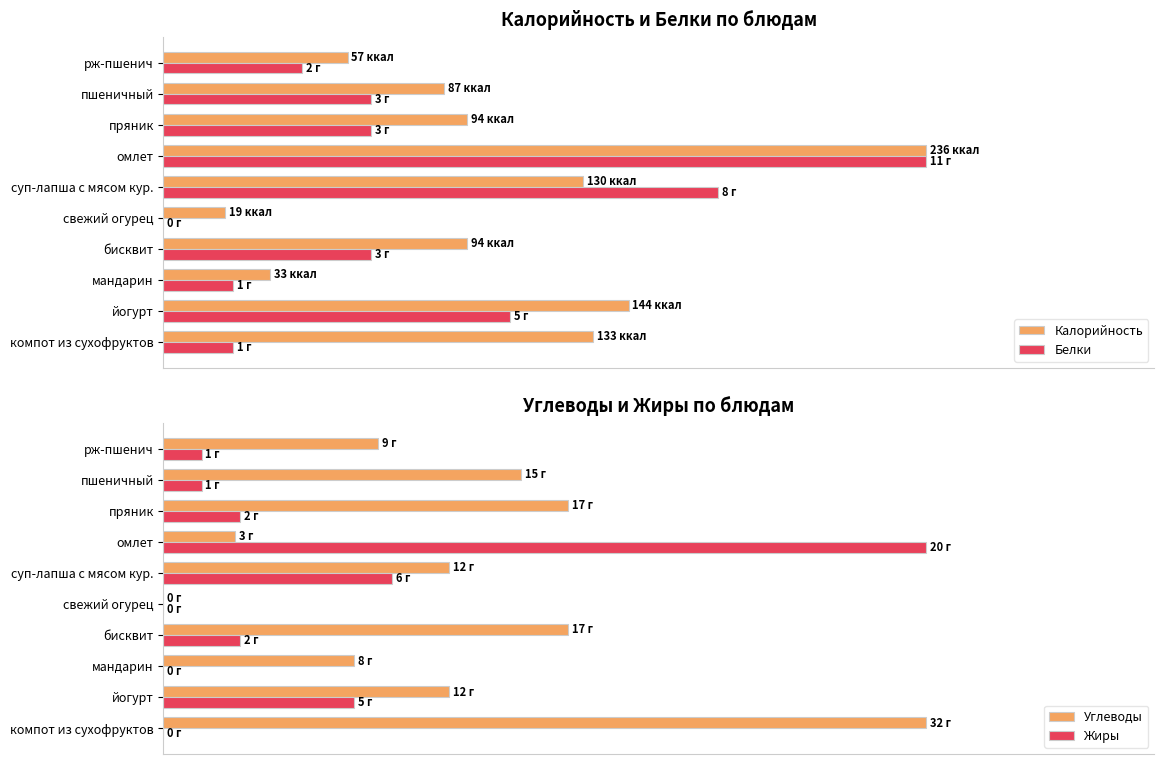

What is the maximum value shown in the chart?

100.0